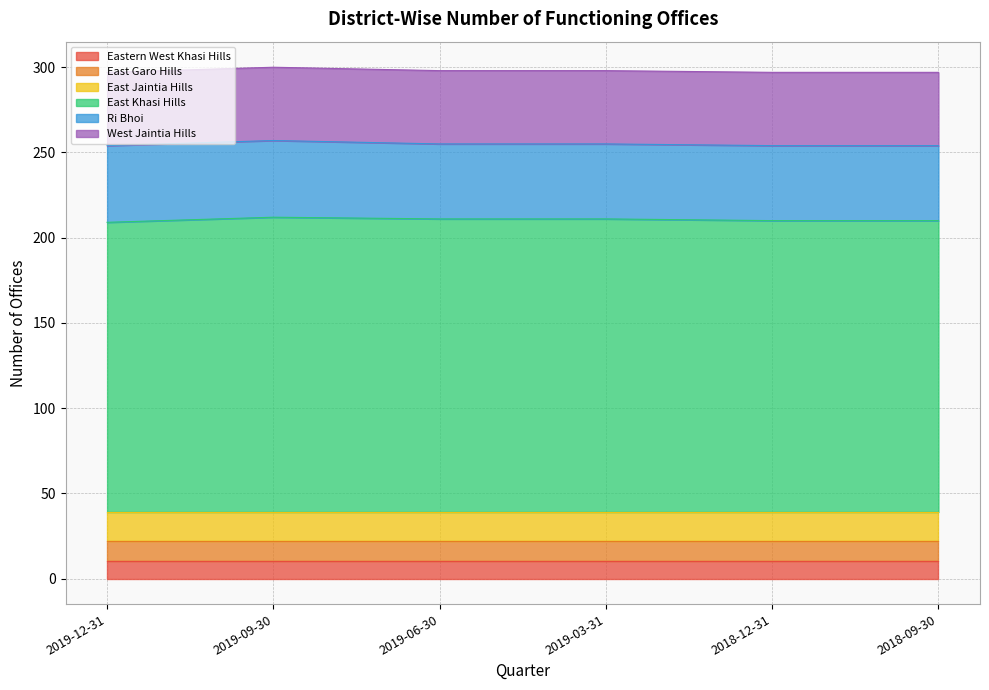

Reading right to left, extract all data points from this chart.

Eastern West Khasi Hills: 2018-09-30=10	2018-12-31=10	2019-03-31=10	2019-06-30=10	2019-09-30=10	2019-12-31=10
East Garo Hills: 2018-09-30=12	2018-12-31=12	2019-03-31=12	2019-06-30=12	2019-09-30=12	2019-12-31=12
East Jaintia Hills: 2018-09-30=17	2018-12-31=17	2019-03-31=17	2019-06-30=17	2019-09-30=17	2019-12-31=17
East Khasi Hills: 2018-09-30=171	2018-12-31=171	2019-03-31=172	2019-06-30=172	2019-09-30=173	2019-12-31=170
Ri Bhoi: 2018-09-30=44	2018-12-31=44	2019-03-31=44	2019-06-30=44	2019-09-30=45	2019-12-31=45
West Jaintia Hills: 2018-09-30=43	2018-12-31=43	2019-03-31=43	2019-06-30=43	2019-09-30=43	2019-12-31=43